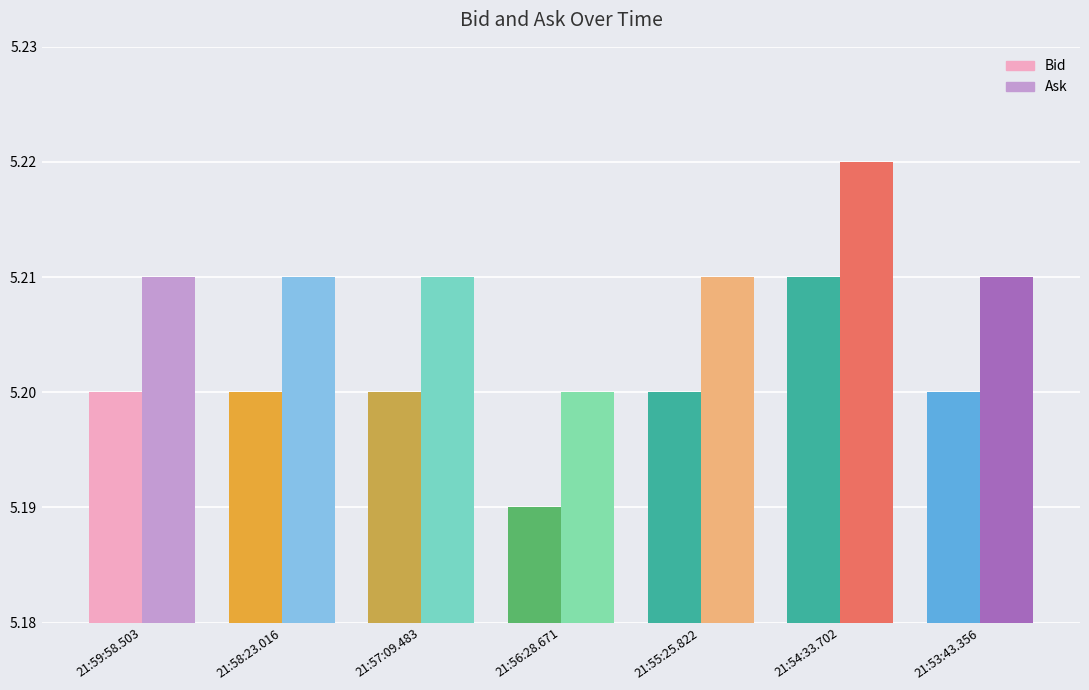

At which label is Bid closest to 5?

21:56:28.671